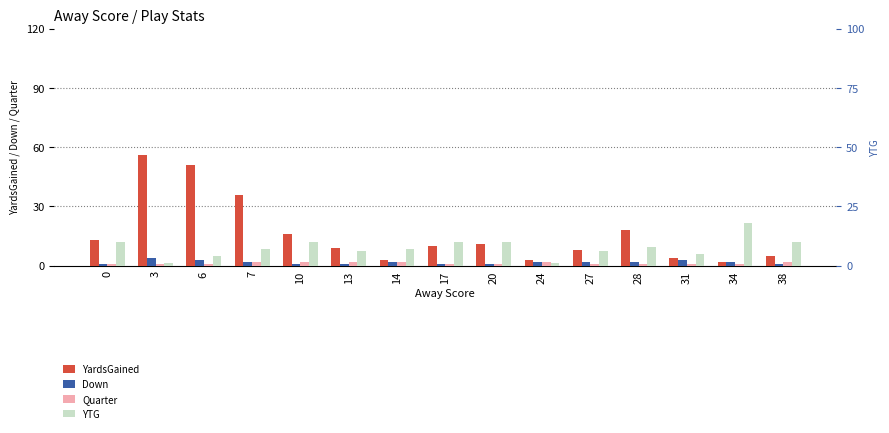

What is the value of the YTG bar at the 15th from the left?

10